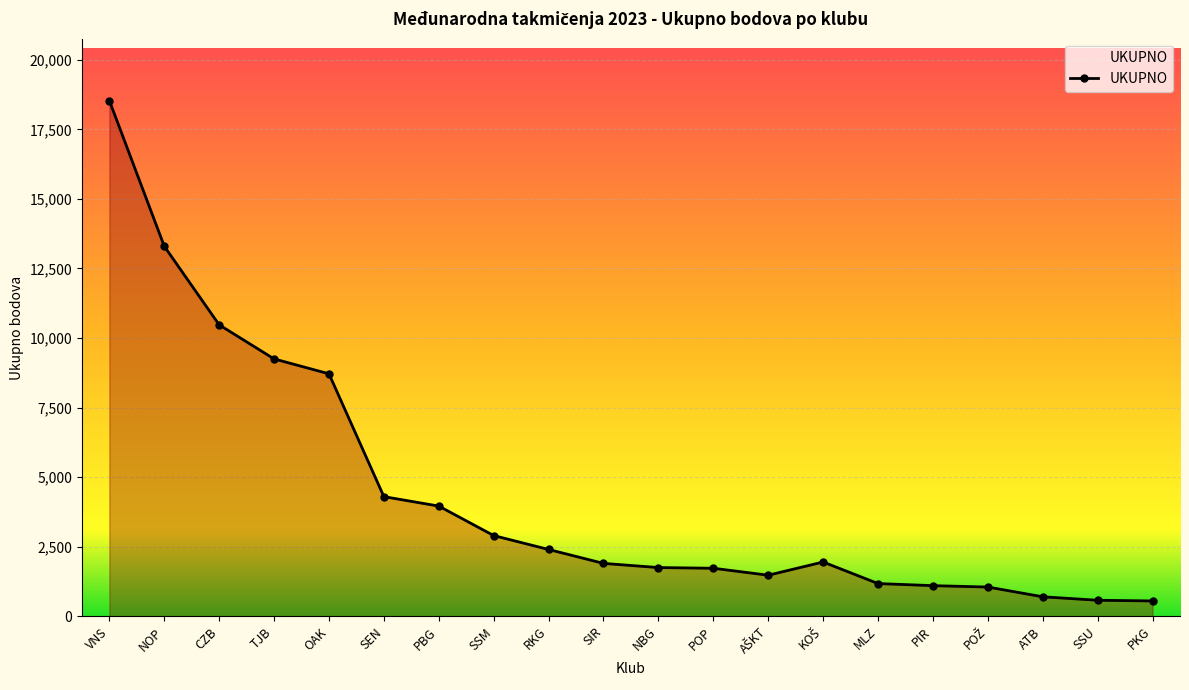

Is it true that the value at OAK is 8715?

True